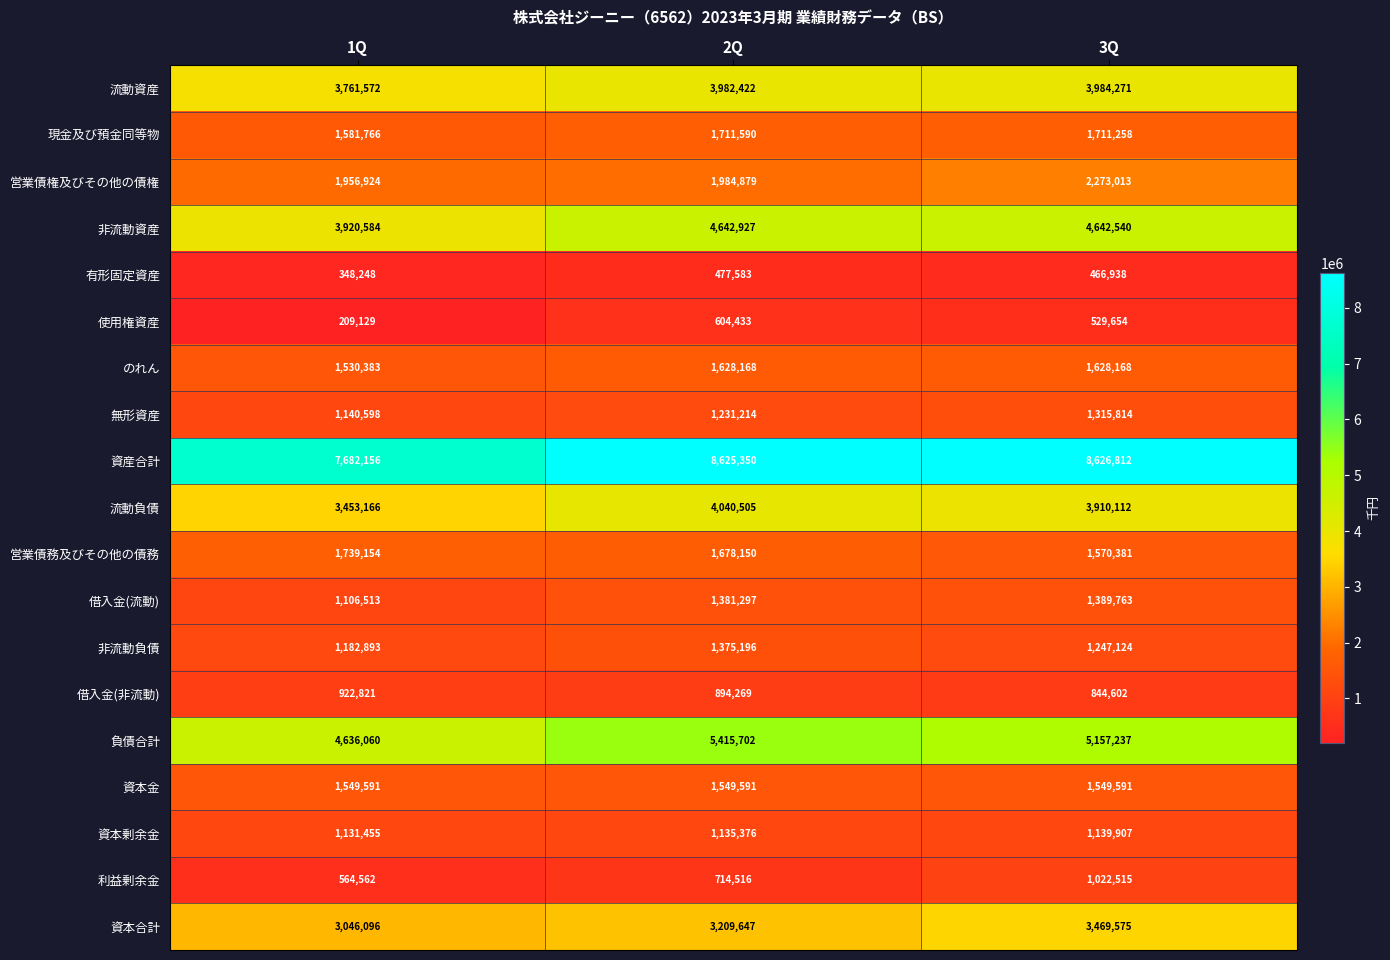

Count the number of categories in the chart.

3